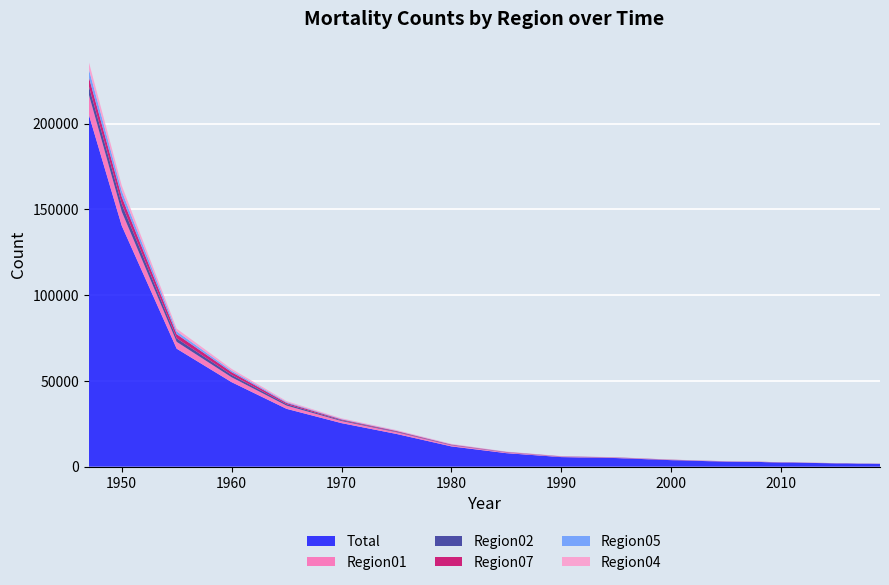

Reading left to right, list all the values displayed in this chart.

Total: 0=205360	1=140515	2=68801	3=49293	4=33742	5=25412	6=19103	7=11841	8=7899	9=5616	10=5054	11=3830	12=2958	13=2864	14=2828	15=2798	16=2556	17=2450	18=2463	19=2299	20=2185	21=2080	22=1916	23=1929	24=1762	25=1748	26=1654
Region01: 0=11716	1=8178	2=3995	3=2831	4=1881	5=1201	6=1007	7=632	8=409	9=237	10=203	11=115	12=115	13=116	14=111	15=99	16=89	17=84	18=84	19=88	20=85	21=61	22=73	23=76	24=65	25=62	26=64
Region02: 0=4883	1=4404	2=2043	3=1370	4=822	5=468	6=291	7=180	8=109	9=86	10=77	11=64	12=29	13=32	14=26	15=21	16=33	17=21	18=23	19=24	20=14	21=17	22=20	23=18	24=18	25=15	26=23
Region07: 0=5335	1=4263	2=2422	3=1624	4=742	5=445	6=408	7=260	8=189	9=102	10=92	11=88	12=42	13=41	14=44	15=45	16=47	17=49	18=34	19=30	20=24	21=27	22=34	23=27	24=22	25=28	26=29
Region05: 0=4640	1=3403	2=1623	3=860	4=465	5=282	6=205	7=129	8=78	9=56	10=48	11=23	12=17	13=21	14=14	15=20	16=17	17=15	18=15	19=11	20=10	21=15	22=4	23=13	24=18	25=13	26=10
Region04: 0=4184	1=3170	2=1601	3=1054	4=583	5=412	6=334	7=261	8=136	9=107	10=80	11=58	12=54	13=41	14=48	15=41	16=38	17=47	18=85	19=42	20=49	21=35	22=28	23=40	24=33	25=34	26=27